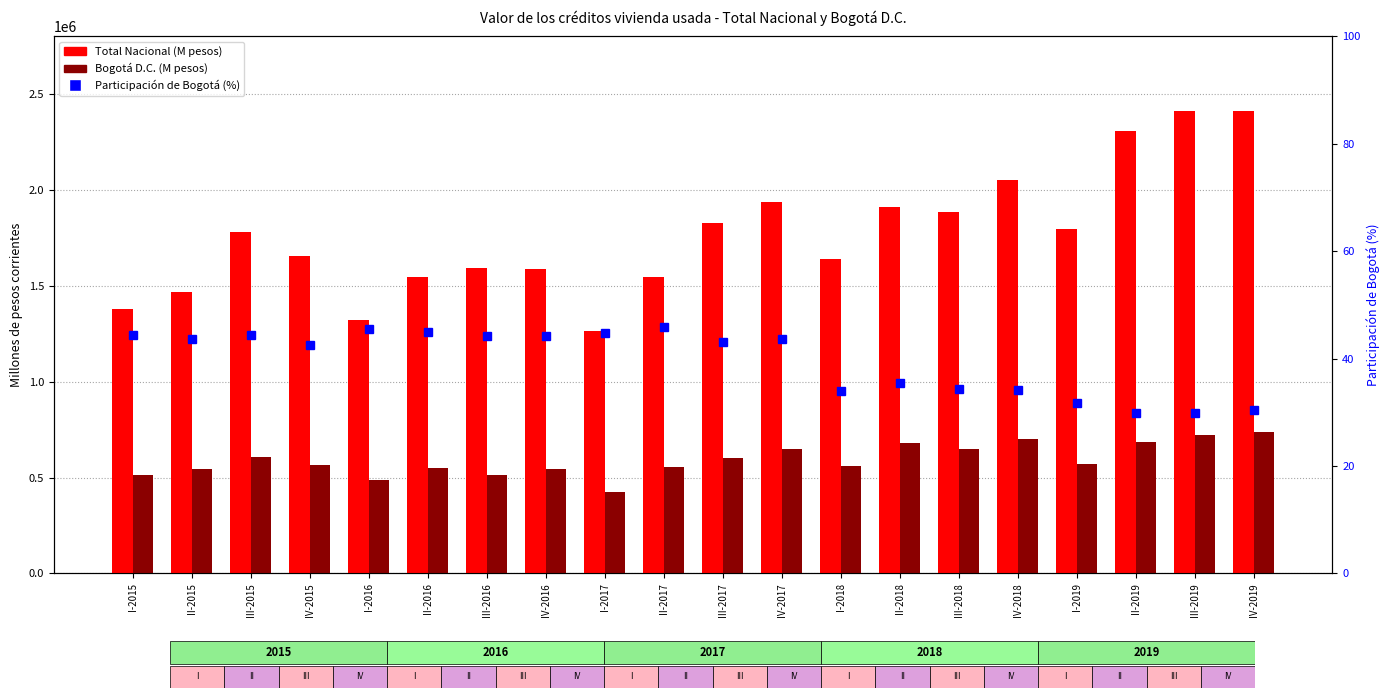

At how many categories does at least one series exceed 1190843?

20